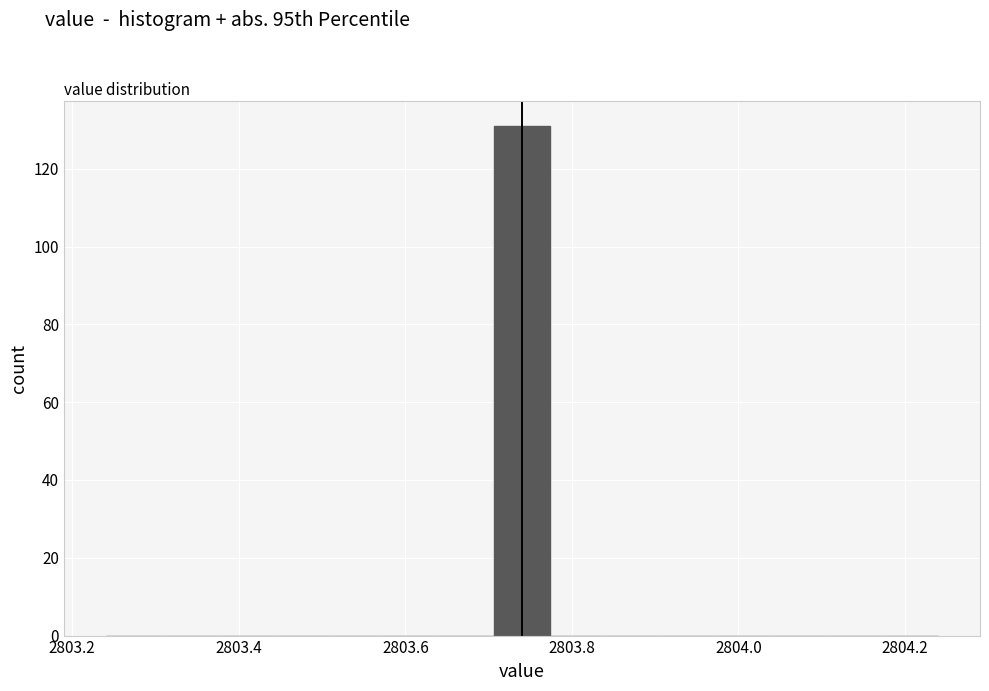

Around what value on the x-axis is the tallest bar? Give the approximate position of its centre, as read against the axis.

2803.74